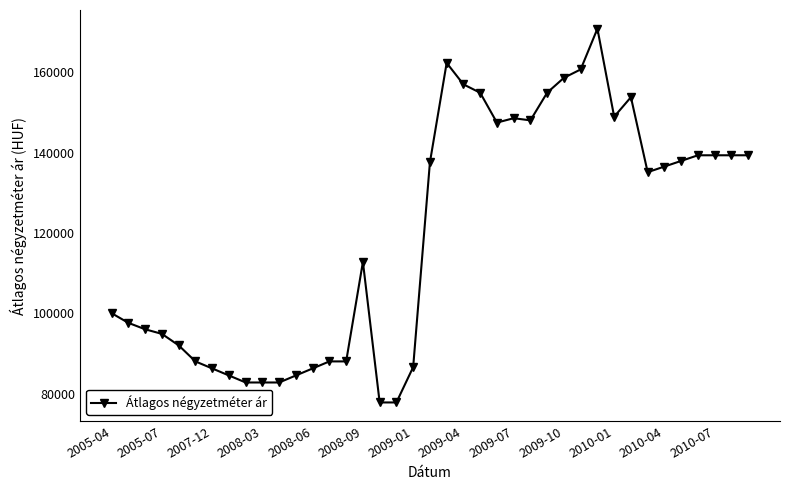

What is the minimum value shown in the chart?

77777